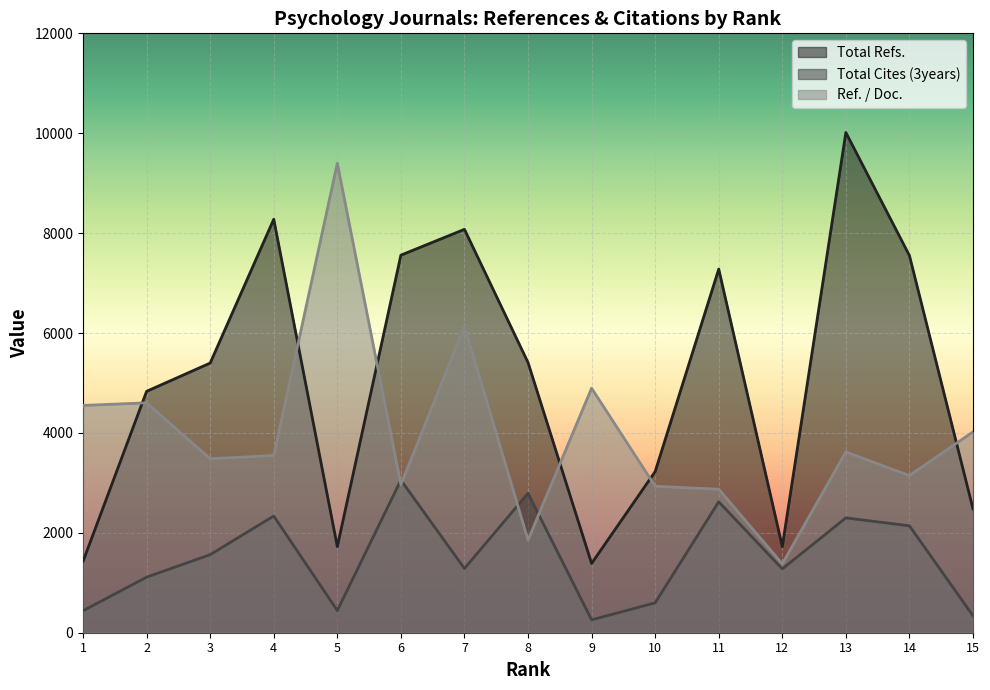

Read the Total Cites (3years) value at 9.

258.0